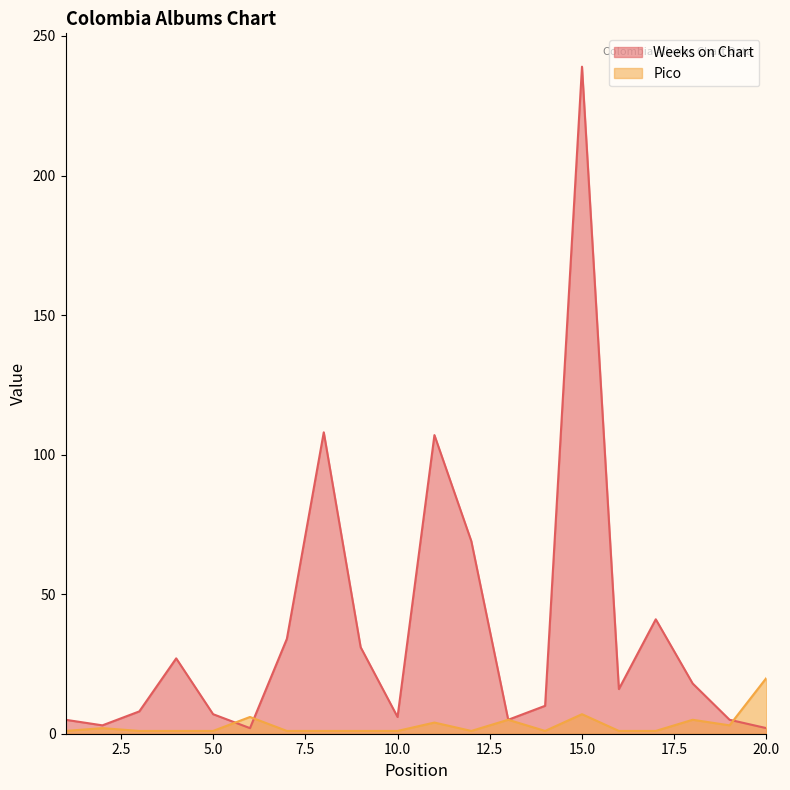

Which series changed the most between 8 and 13?

Weeks on Chart